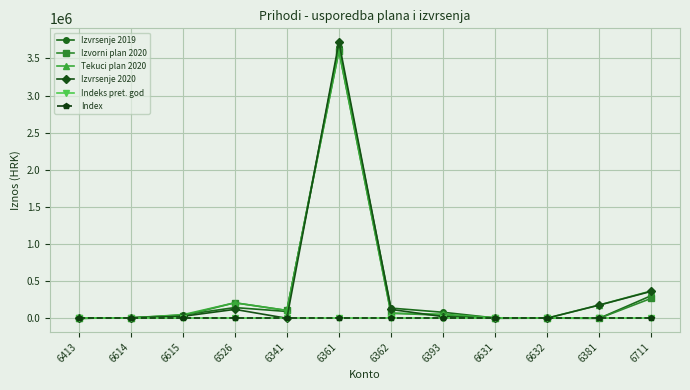

How many lines are shown in the chart?

6